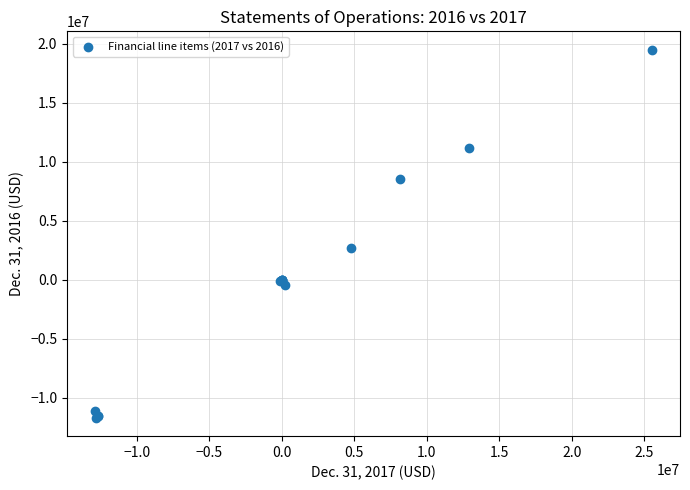

What Y value in the scatter plot is closest to 3896778?

2654501.0